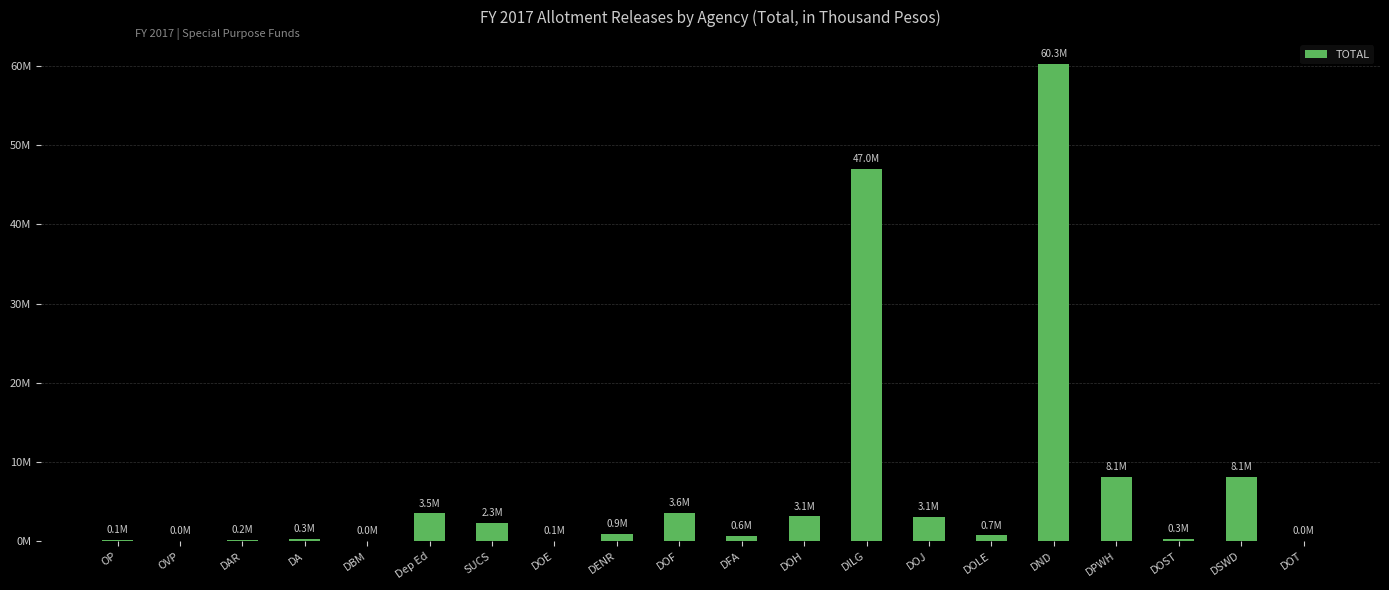

What is the value of the 17th bar from the left?

8103084